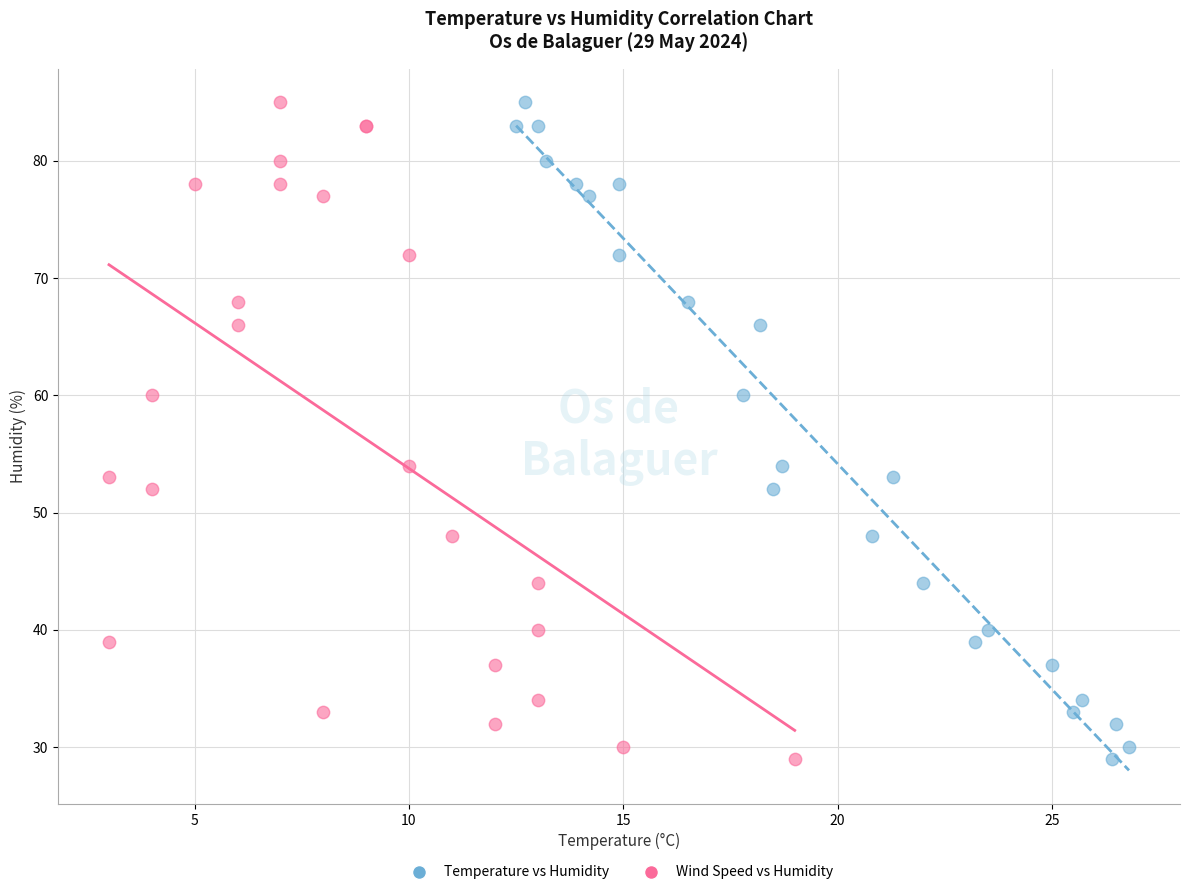

What are all the series names shown in the legend?

Temperature vs Humidity, Wind Speed vs Humidity